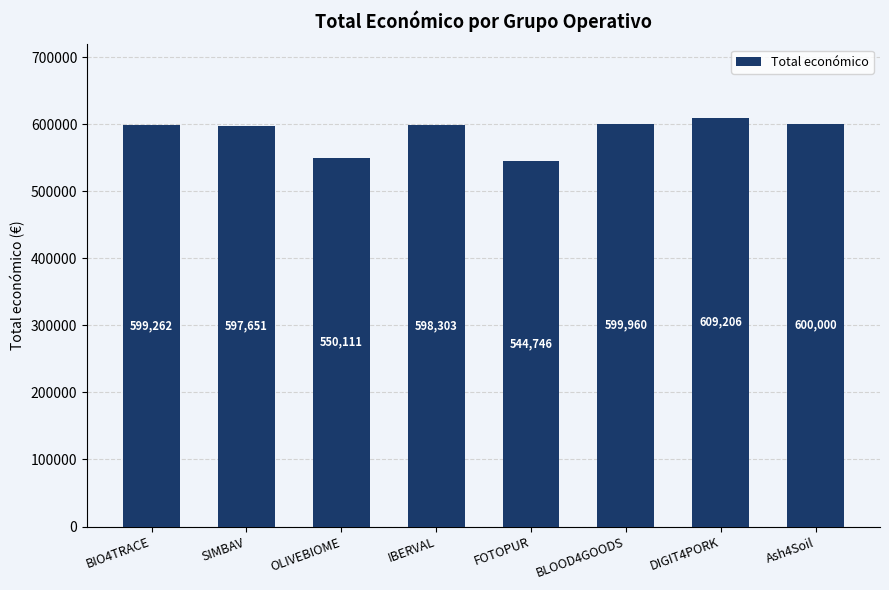

List the labels in order of value, smallest first.

FOTOPUR, OLIVEBIOME, SIMBAV, IBERVAL, BIO4TRACE, BLOOD4GOODS, Ash4Soil, DIGIT4PORK